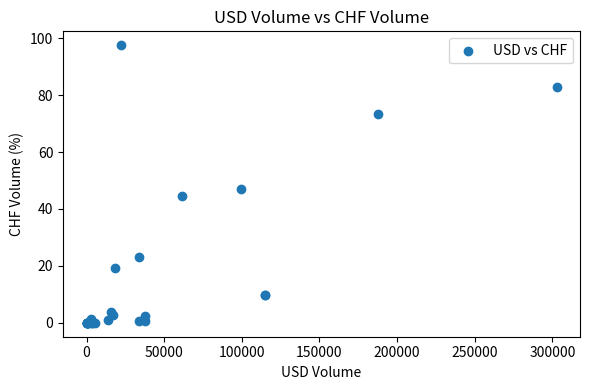

What Y value in the scatter plot is closest to 48?

46.8